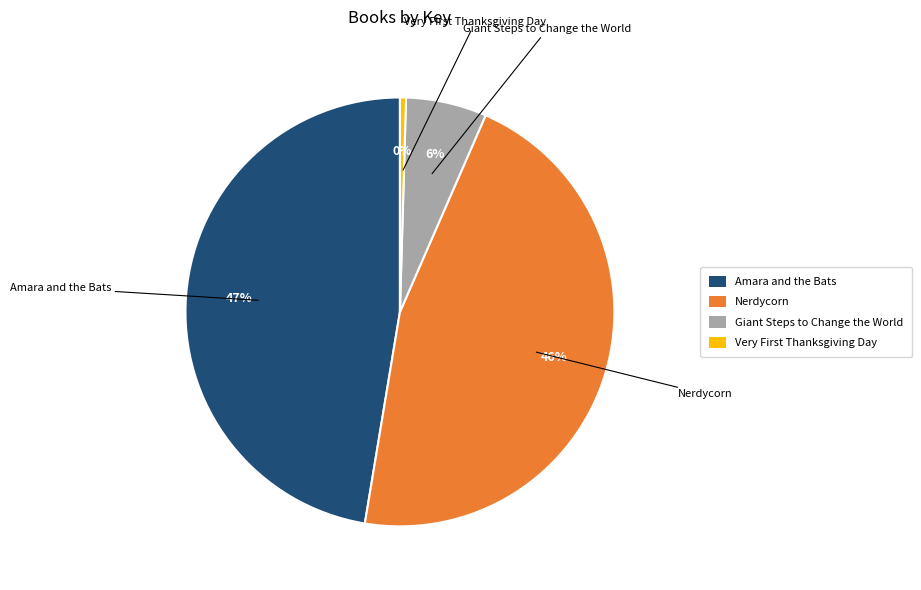

Which category has the biggest portion of the pie?

Amara and the Bats